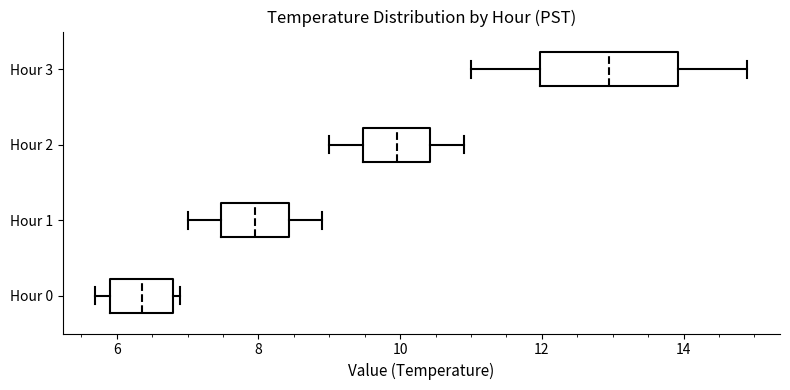

Reading bottom to top, transcribe this box plot: for each box, give where its median line is, the range the box spans, and where its two whiskers end, as read against the x-axis. The values are not printed on the chart, so give them approximately, as read against the axis.

Hour 0: median 6.4, box 6.0 to 6.8, whiskers 5.8 to 7.0
Hour 1: median 8.0, box 7.4 to 8.4, whiskers 7.0 to 9.0
Hour 2: median 10.0, box 9.4 to 10.4, whiskers 9.0 to 11.0
Hour 3: median 13.0, box 12.0 to 14.0, whiskers 11.0 to 15.0